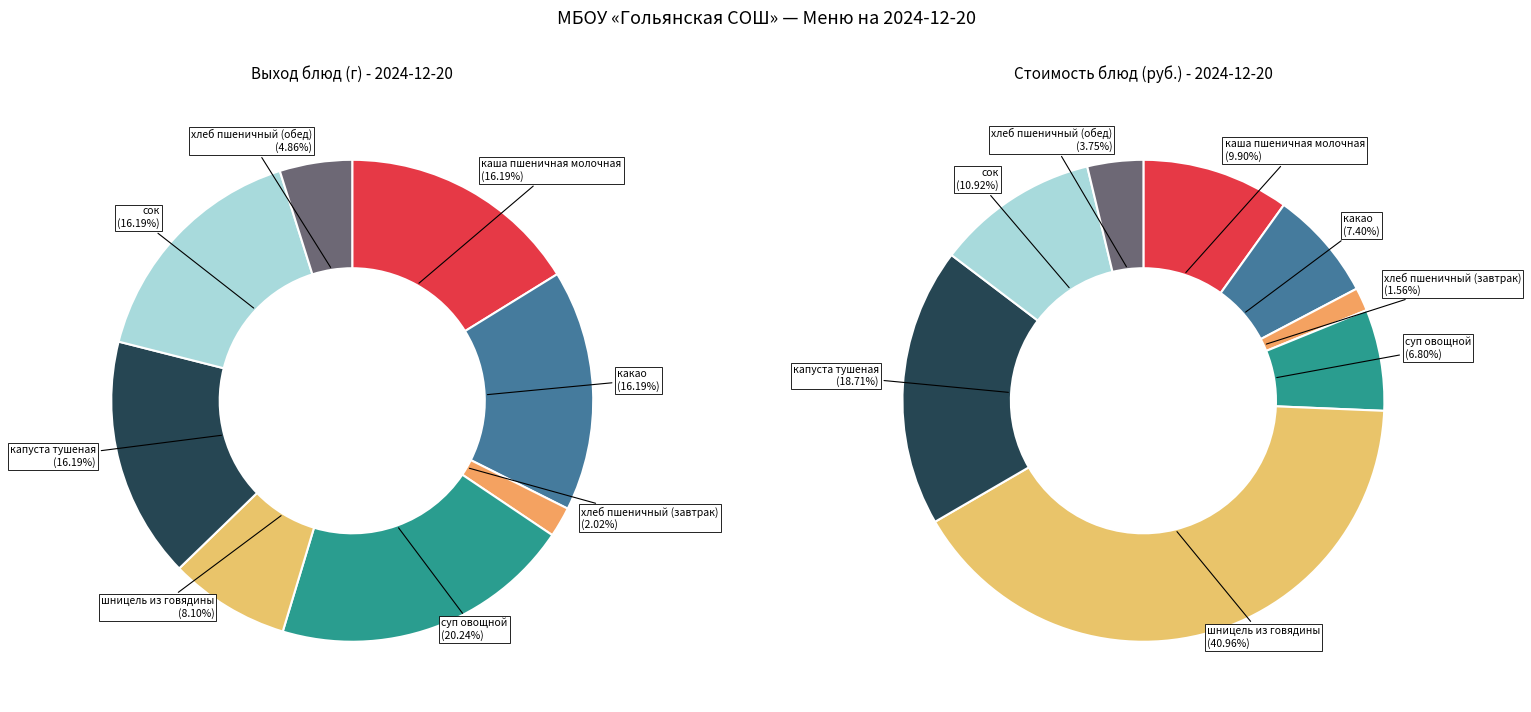

Is the sum of капуста тушеная and хлеб пшеничный (завтрак) greater than half?

No